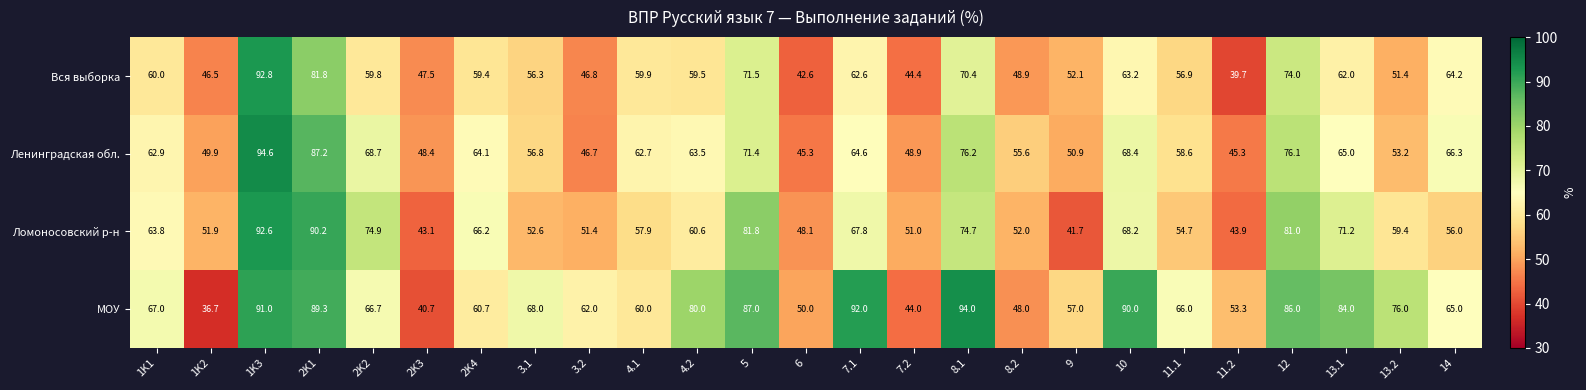

At 2K4, list the series in order from smallest to largest.

Вся выборка, МОУ, Ленинградская обл., Ломоносовский р-н